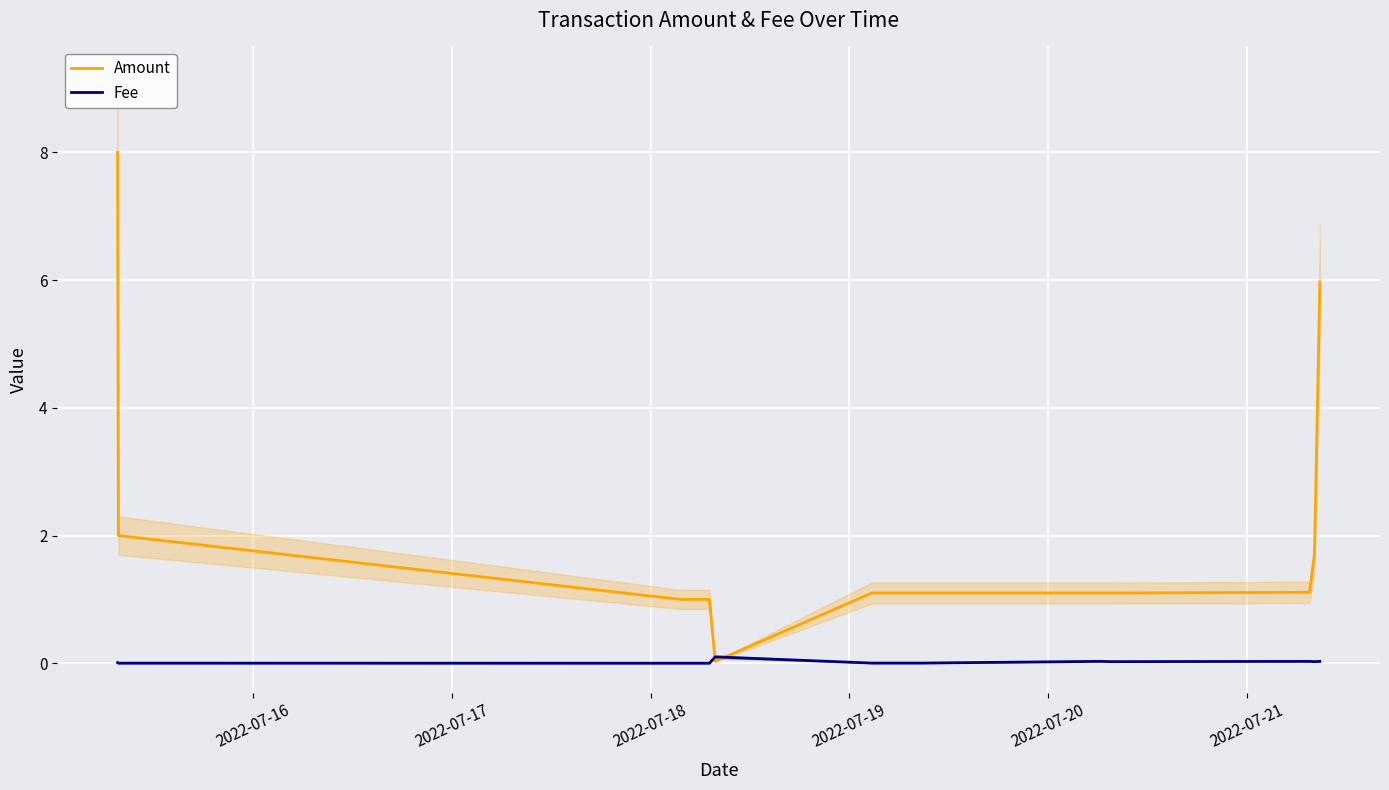

How many lines are shown in the chart?

2